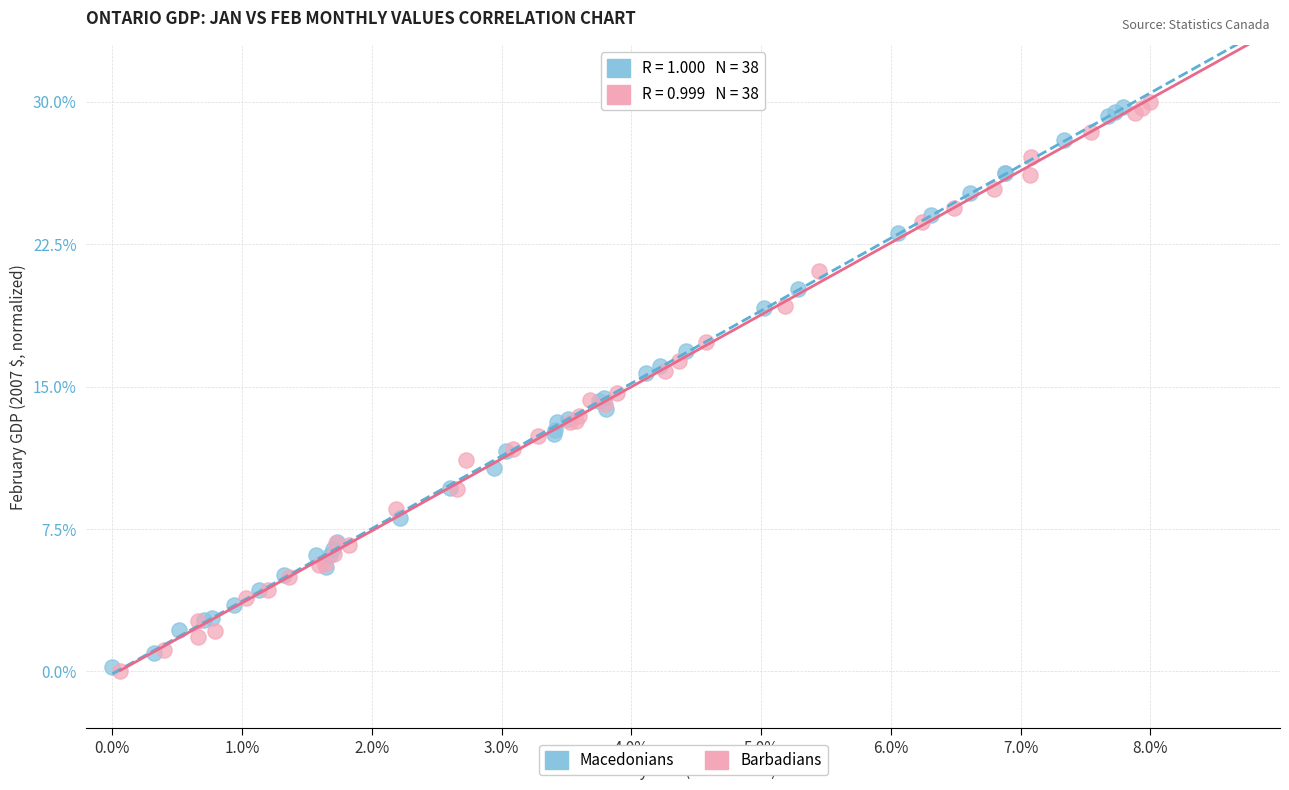

What are all the series names shown in the legend?

Macedonians, Barbadians